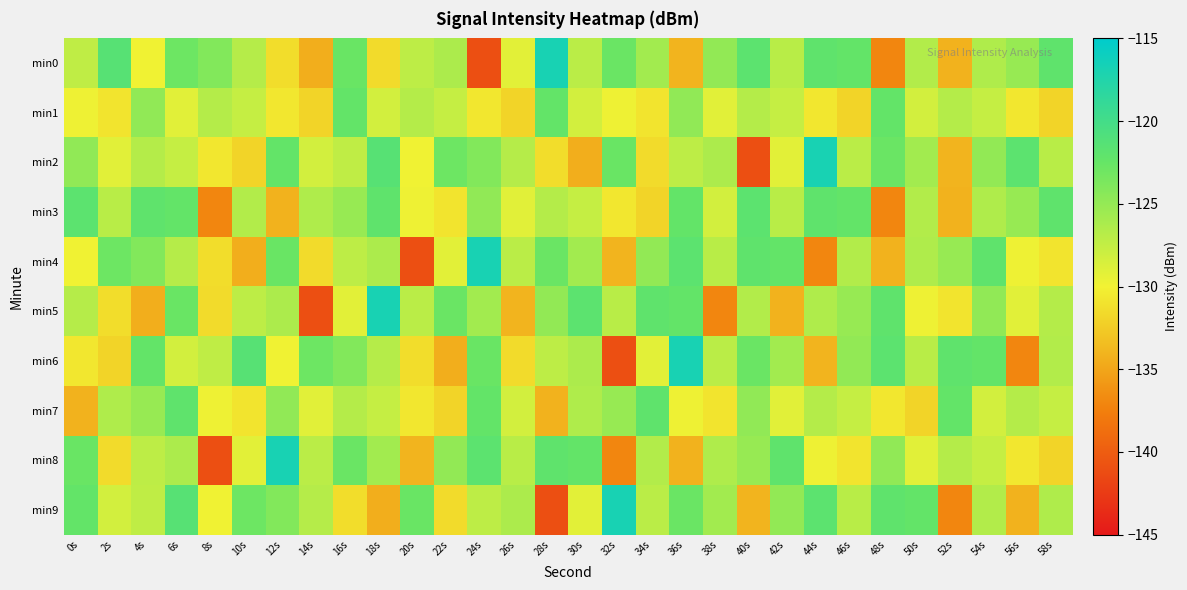

What is the total value across all series at 42s?

-1268.8